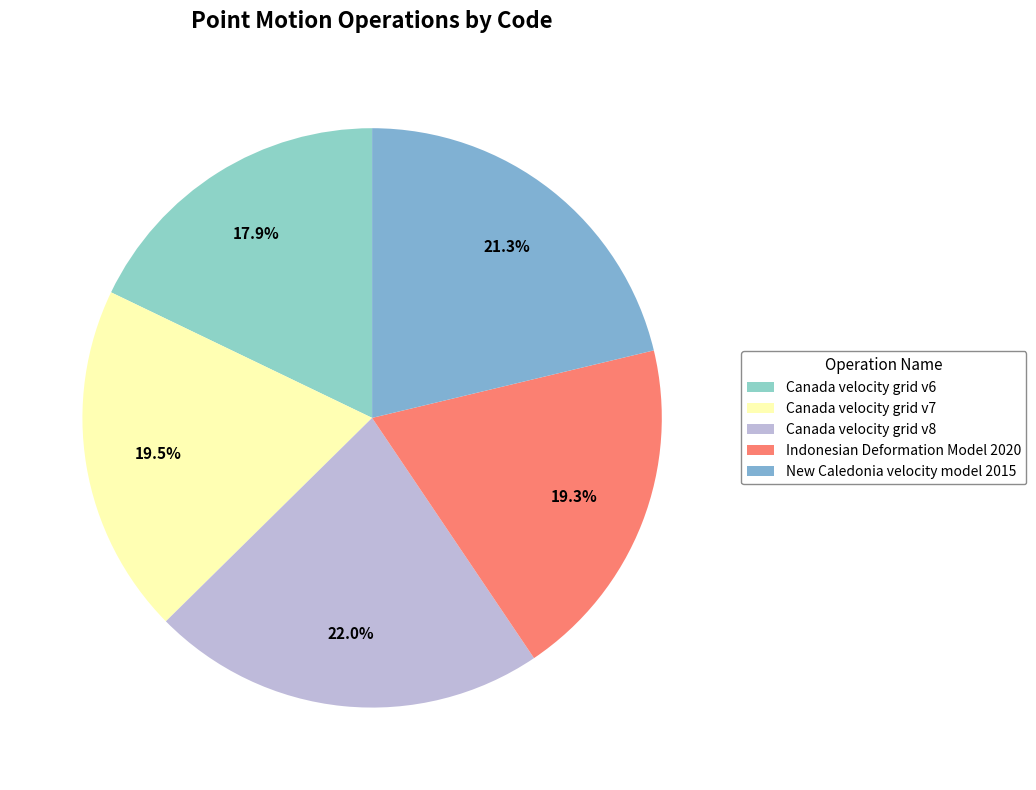

How many slices are in this pie chart?

5